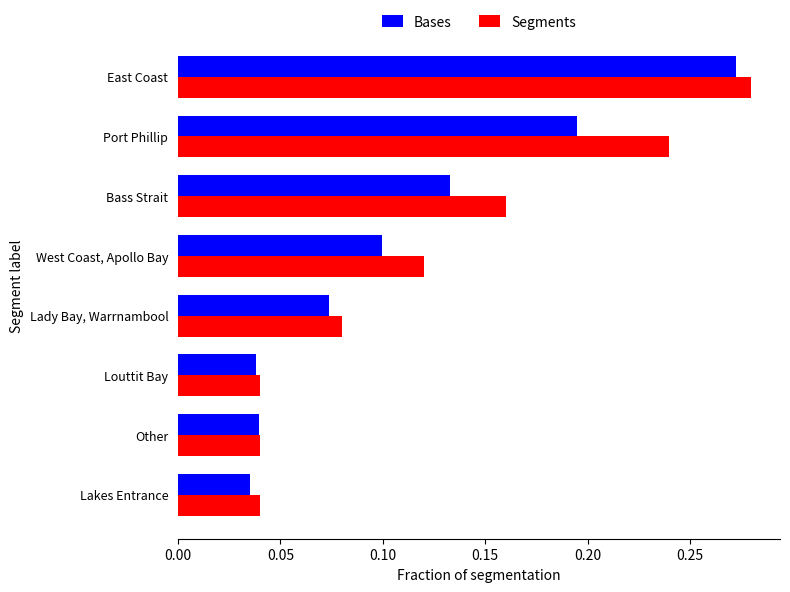

At which category is the sum across all series the highest?

East Coast